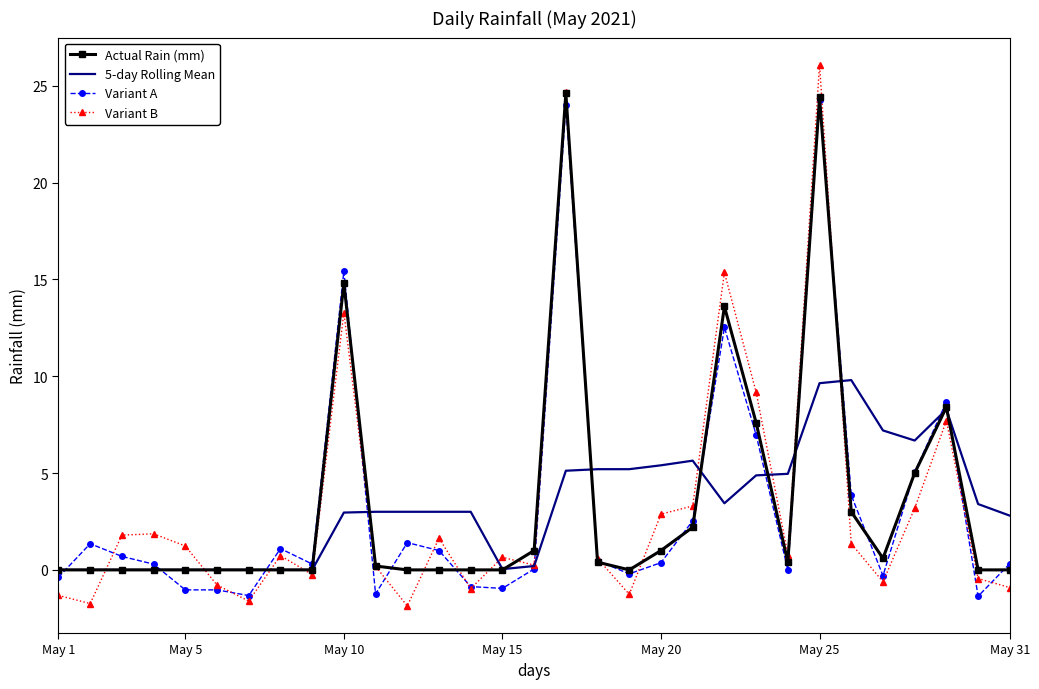

What is the maximum value for 5-day Rolling Mean?

9.8